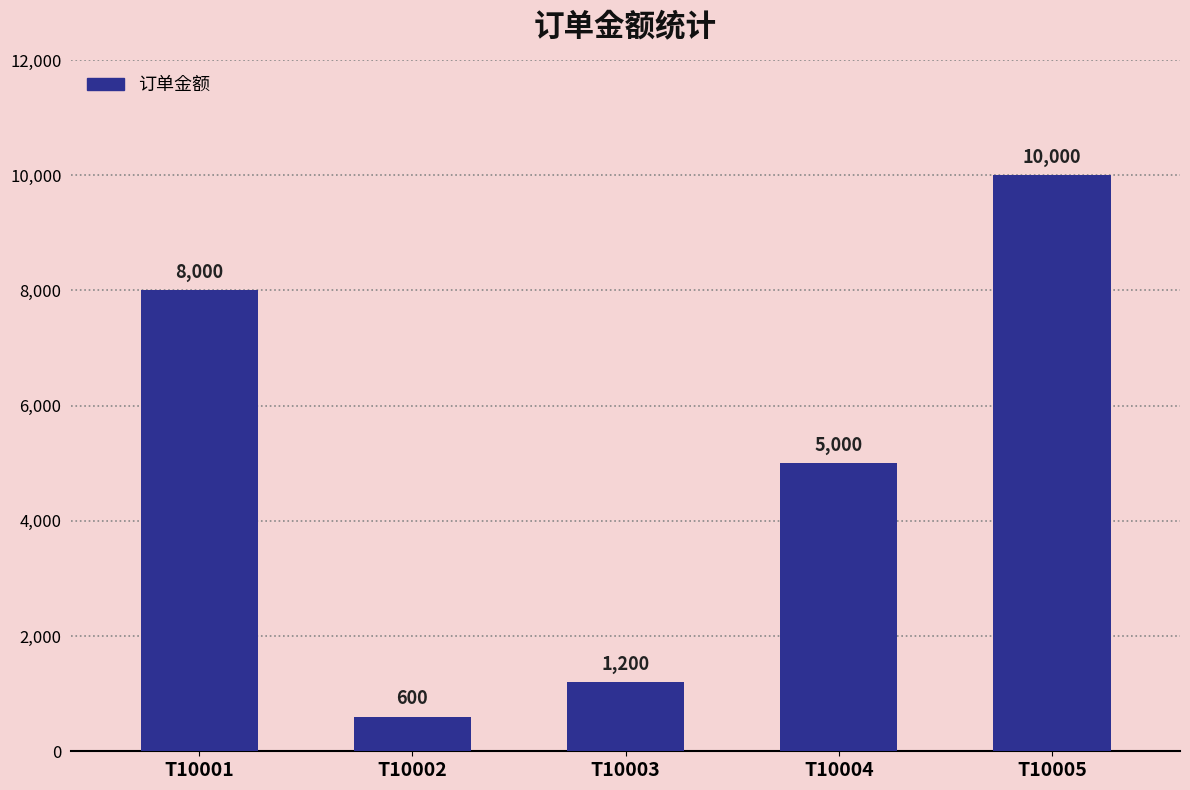

Reading right to left, what are all the values shown in this chart?

10000	5000	1200	600	8000